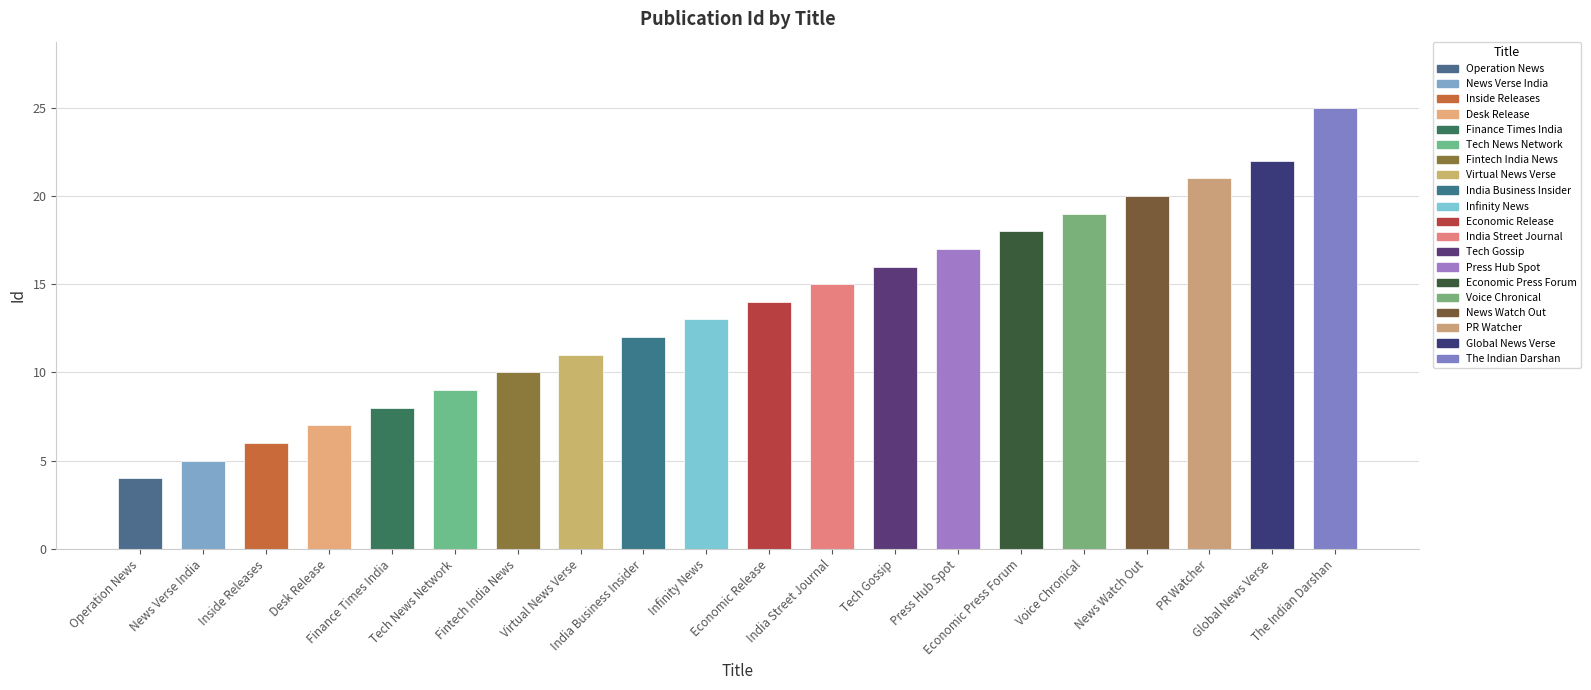

The value at Tech Gossip is 7. True or false?

False